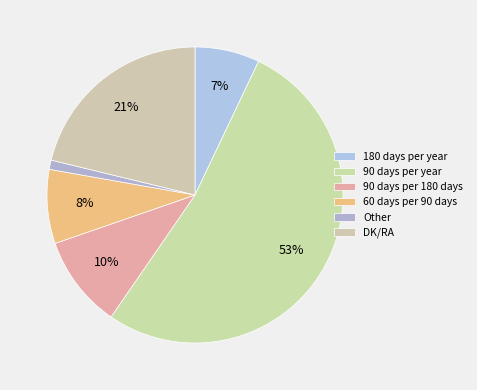

The 90 days per year slice represents 65% of the pie. True or false?

False